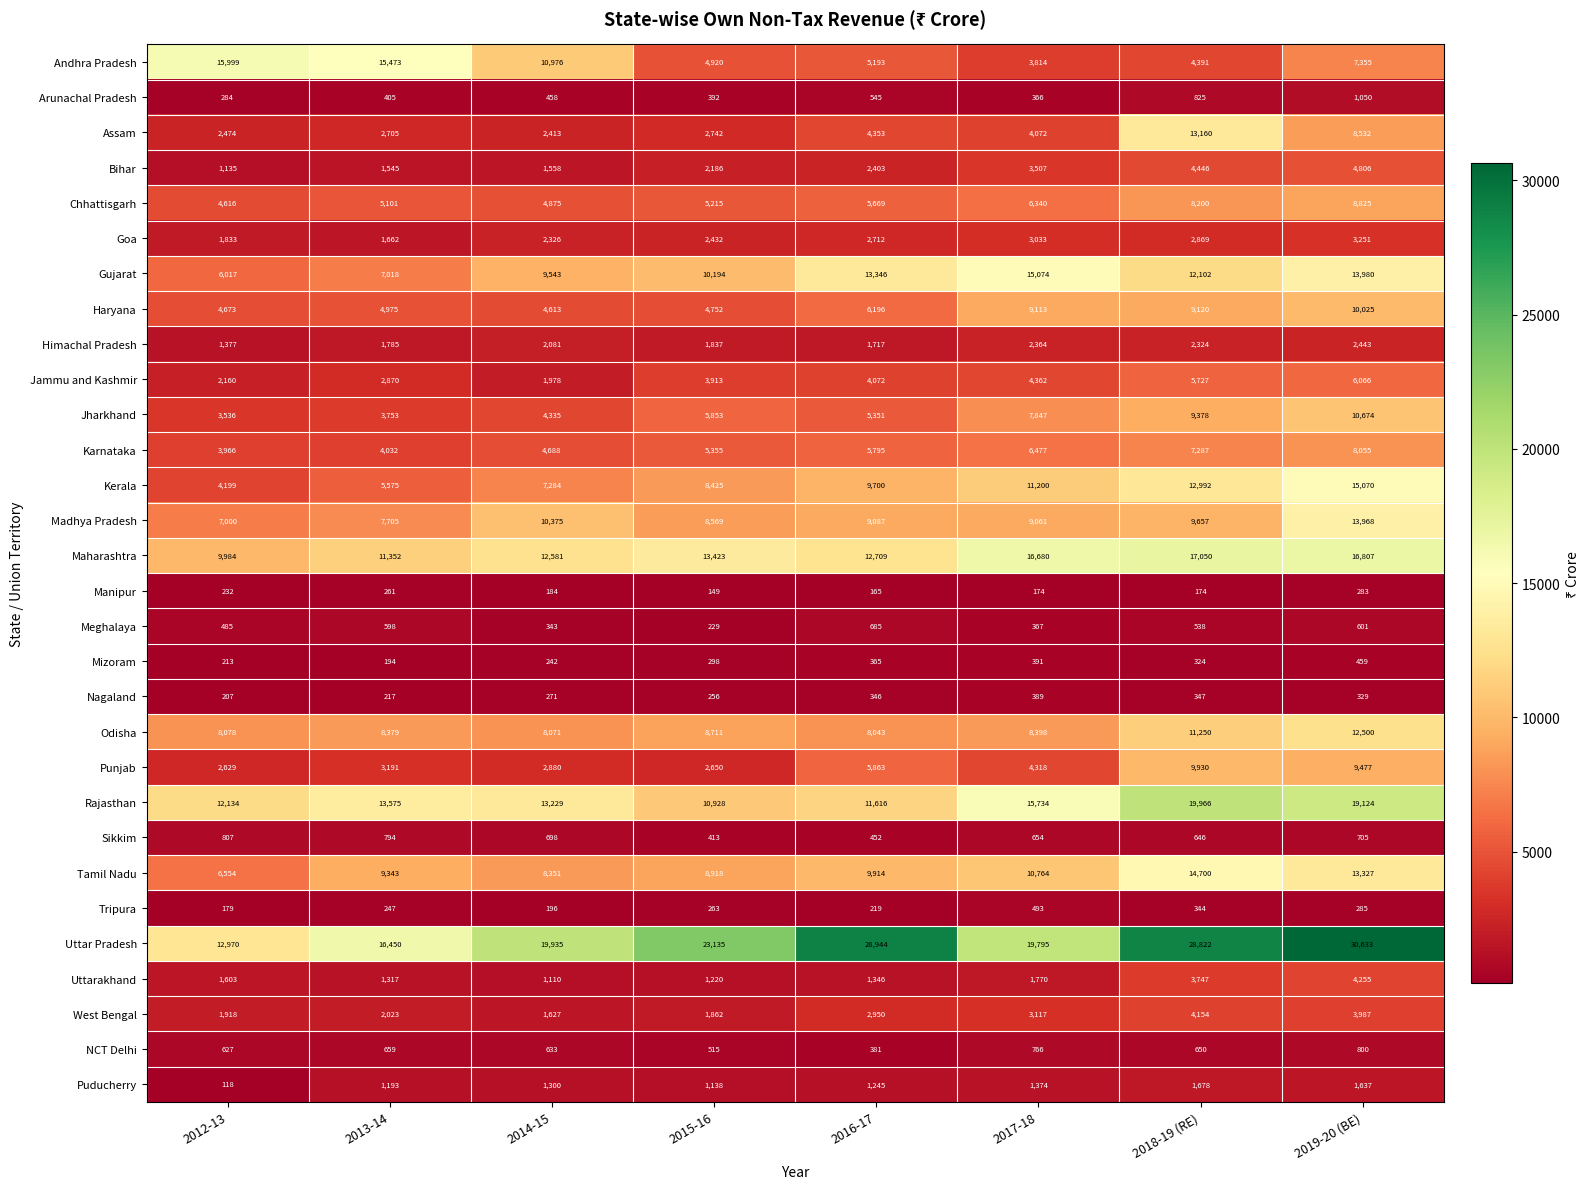

What is the sum of all Karnataka values?

45655